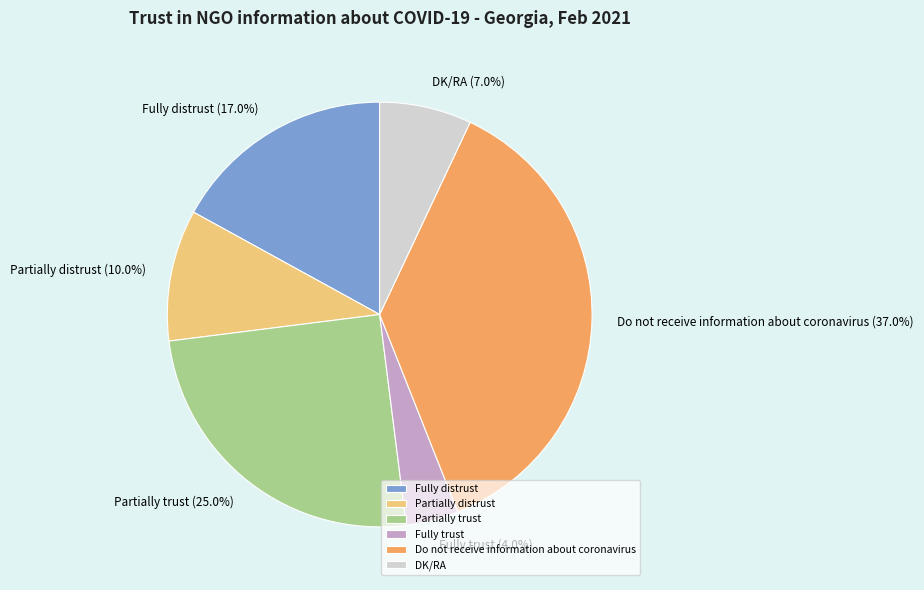

To the nearest percent, what is the difference between the largest and smallest slice percentages?

33%